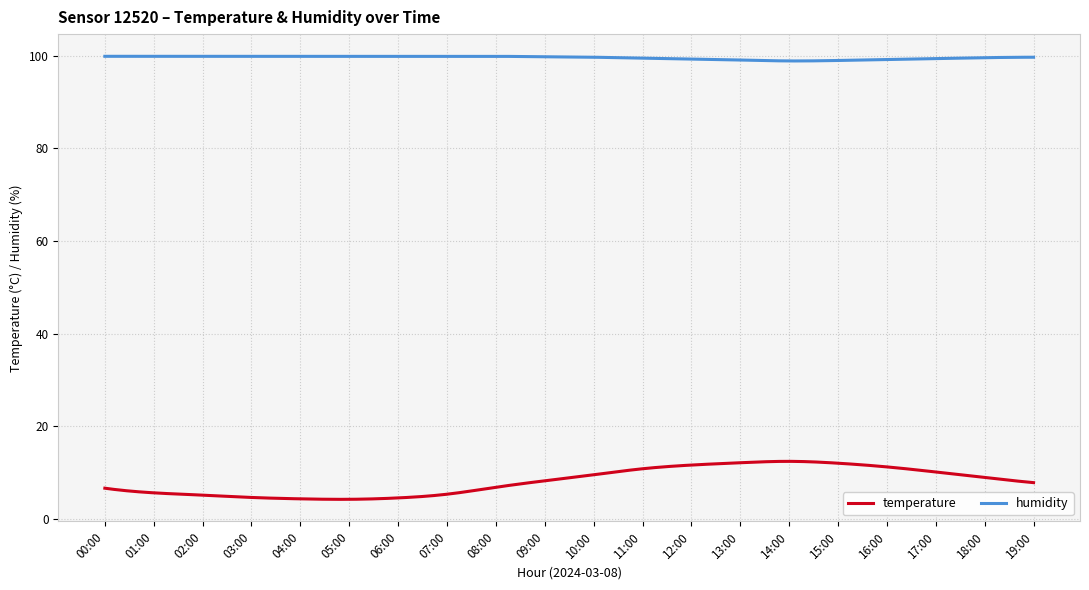

What is the average value of the humidity series?

99.6